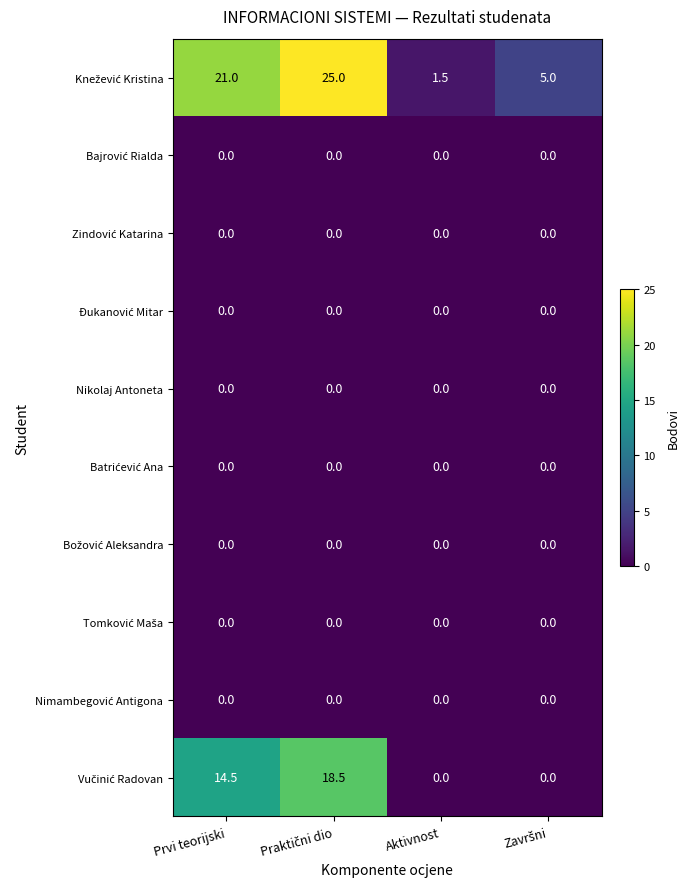

What is the total value across all series at Aktivnost?

1.5